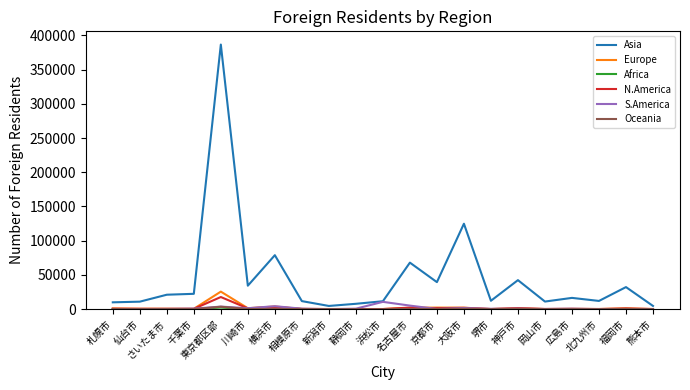

Between 千葉市 and 東京都区部, which series saw the biggest shift?

Asia